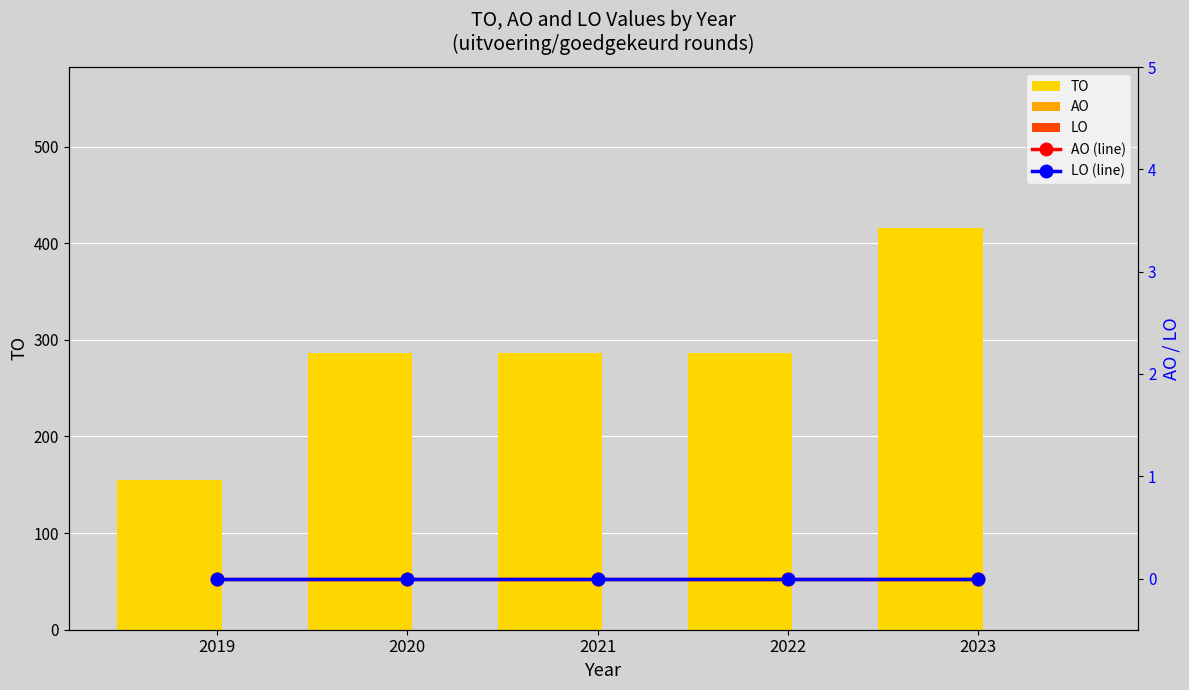

What is the sum of all TO values?

1429